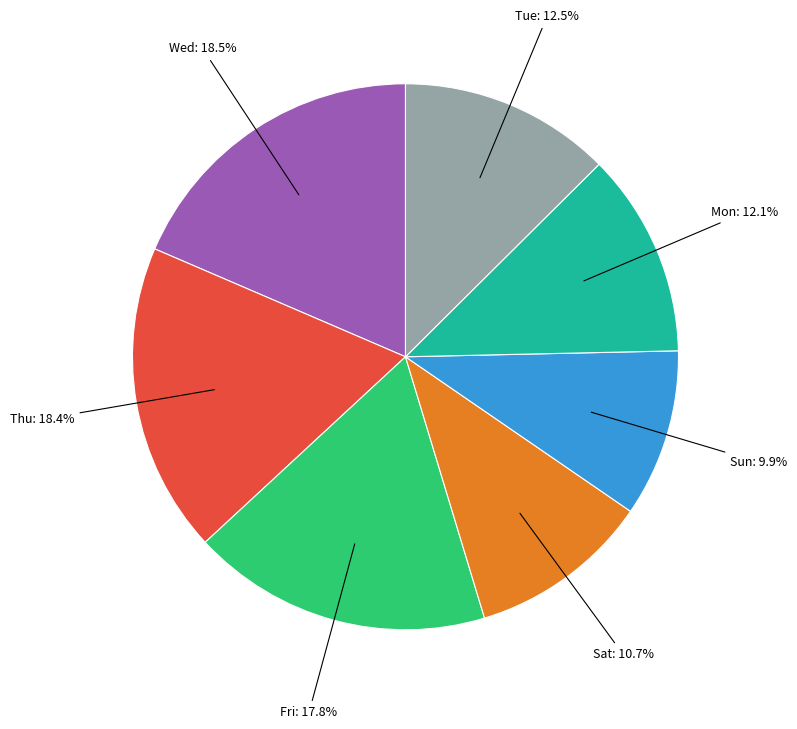

Is there a majority slice in this chart?

No